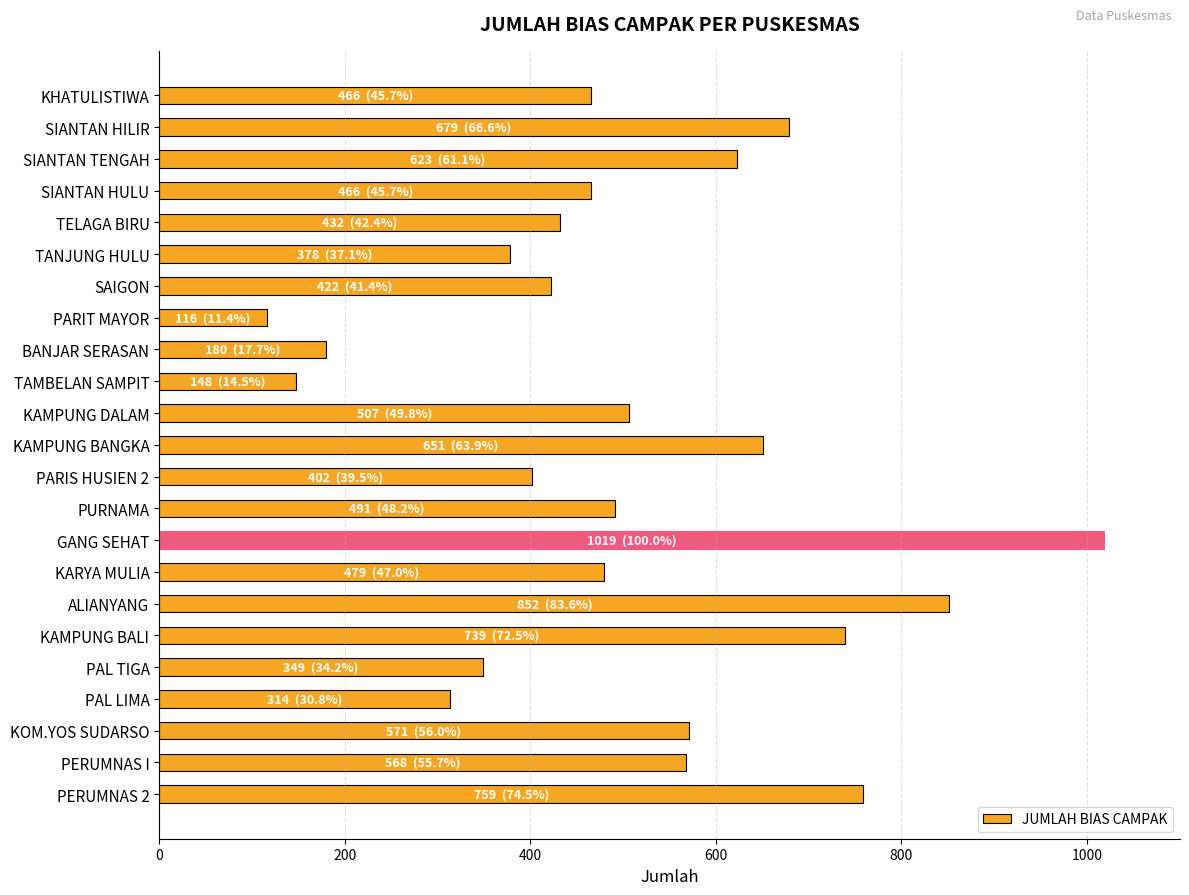

What is the label of the 12th bar from the top?

KAMPUNG BANGKA